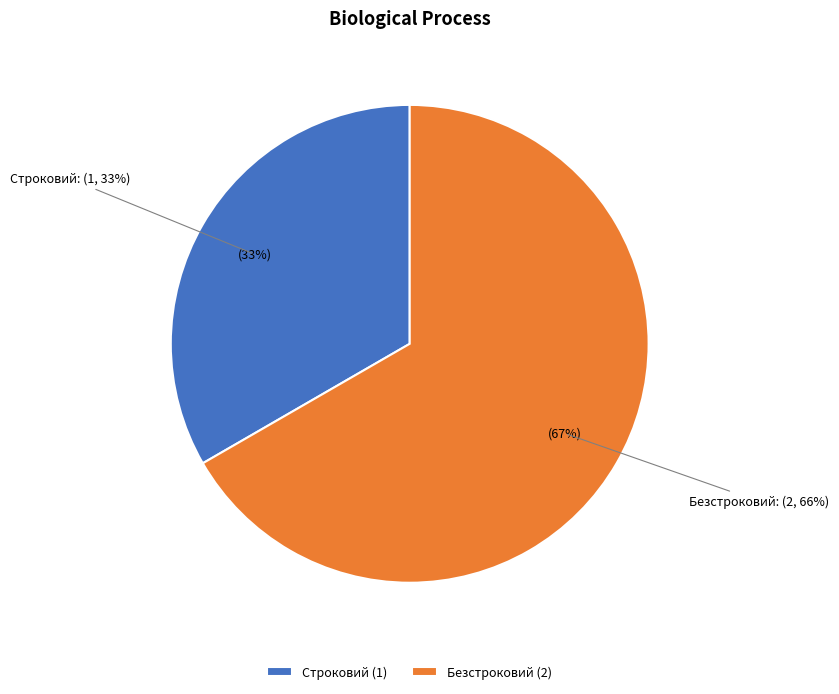

What is the smallest slice in the pie chart?

Строковий